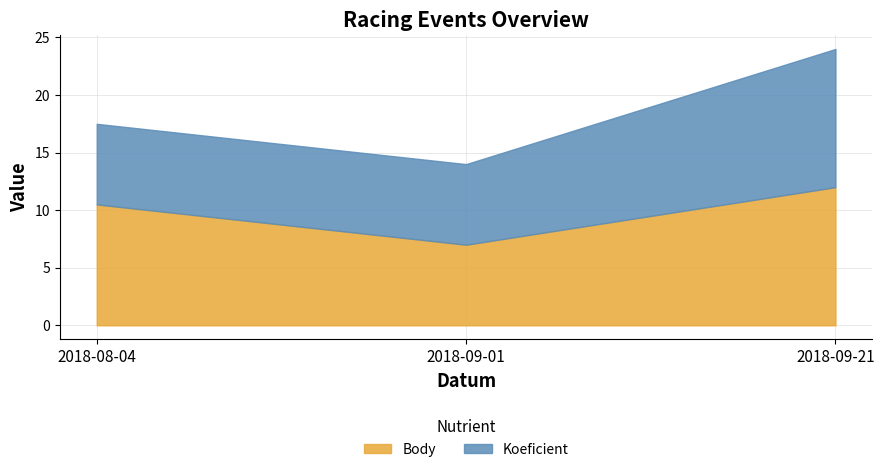

Is it true that Koeficient equals 7.0 at 2018-08-04?

True